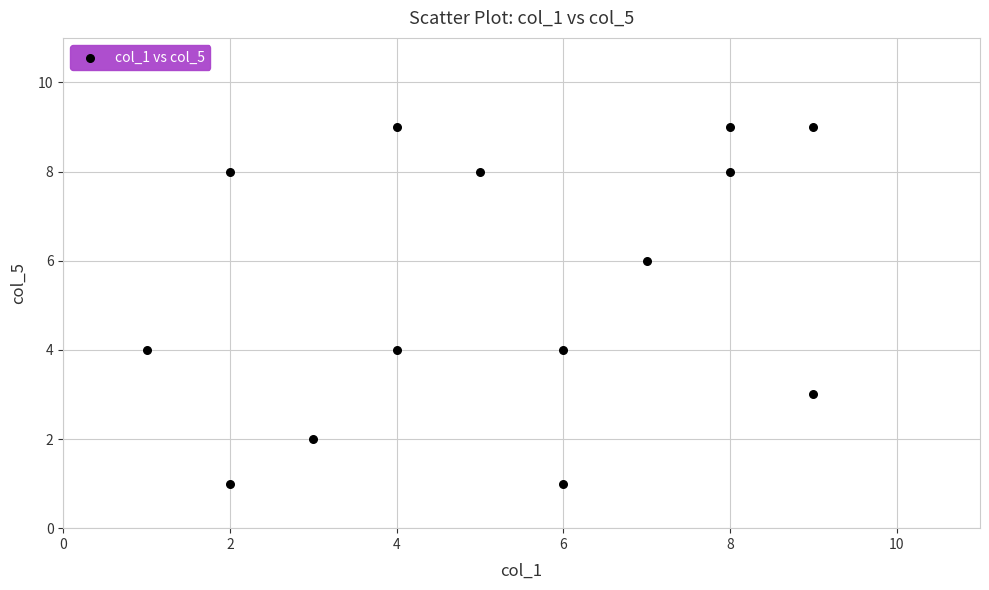

What is the range of X values (max minus min)?

8